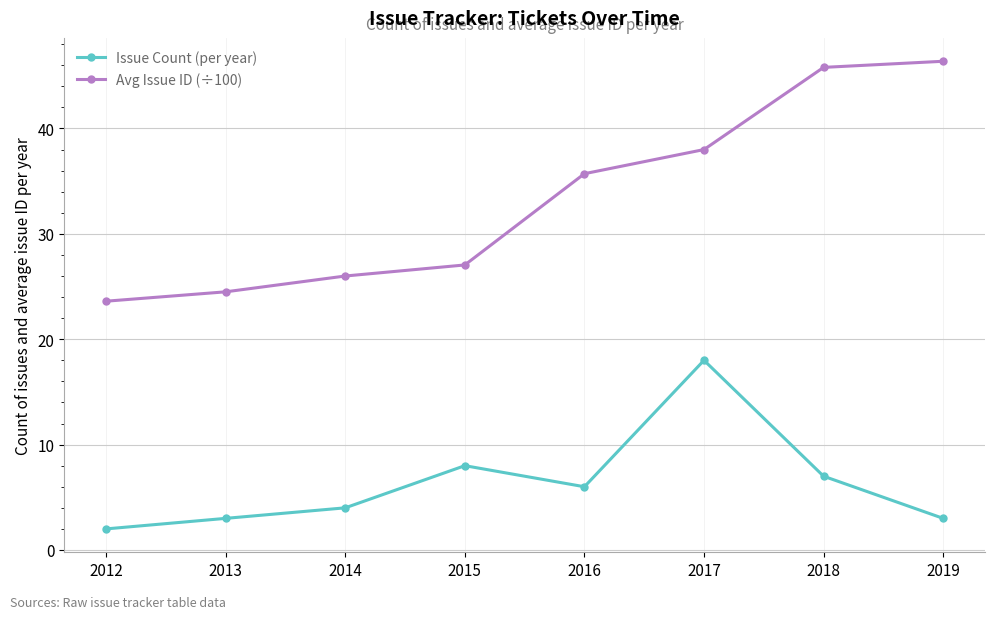

True or false: Issue Count (per year) has more than 1 points higher than both neighbors.

True